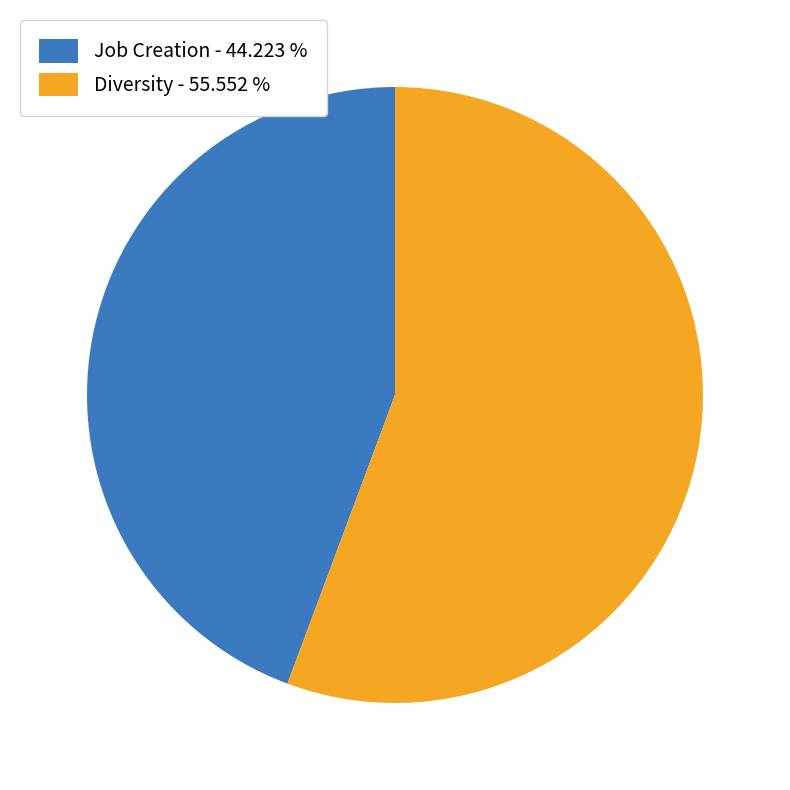

How many segments does this pie chart have?

2